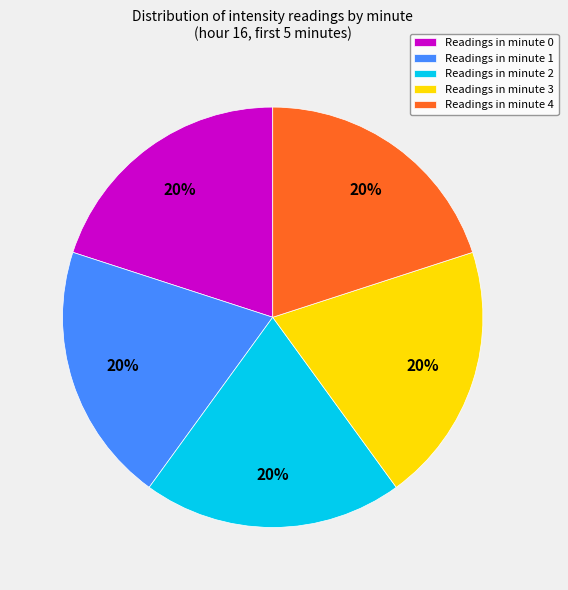

To the nearest percent, what percentage of the pie is Readings in minute 2?

20%